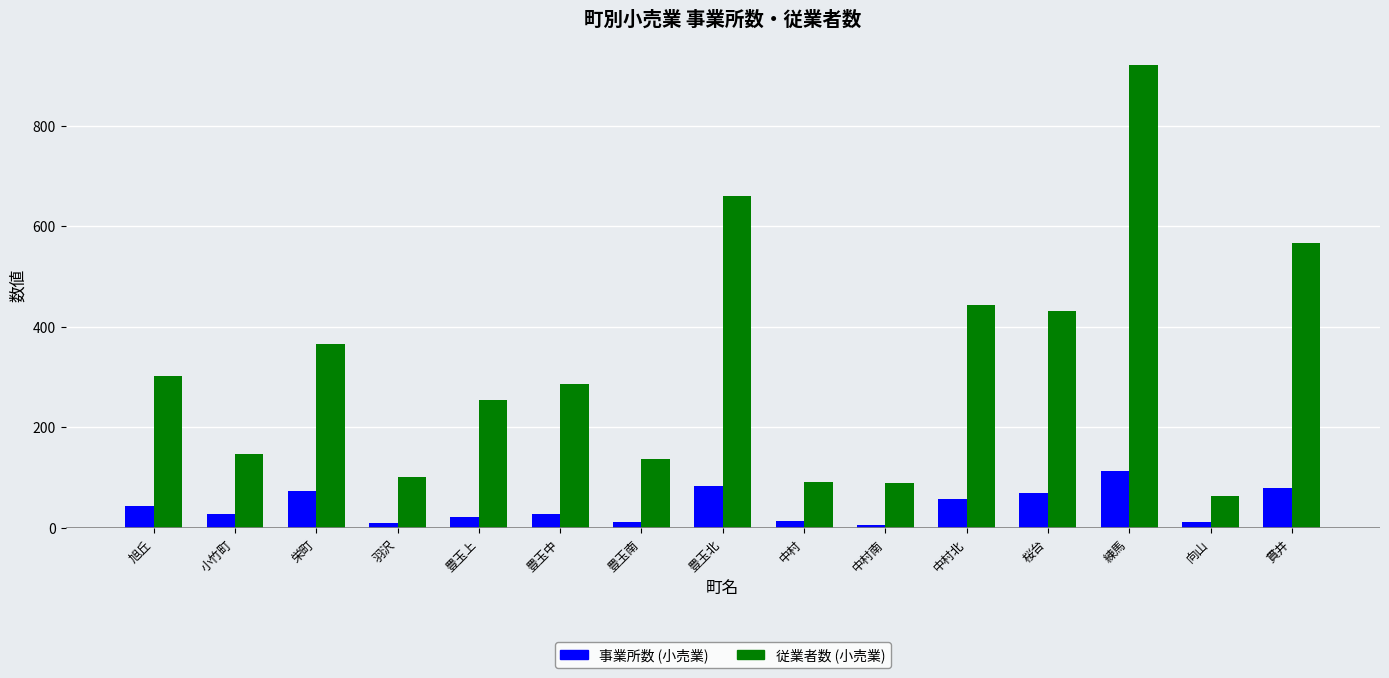

The value of 事業所数 (小売業) at 中村北 is 57. True or false?

True